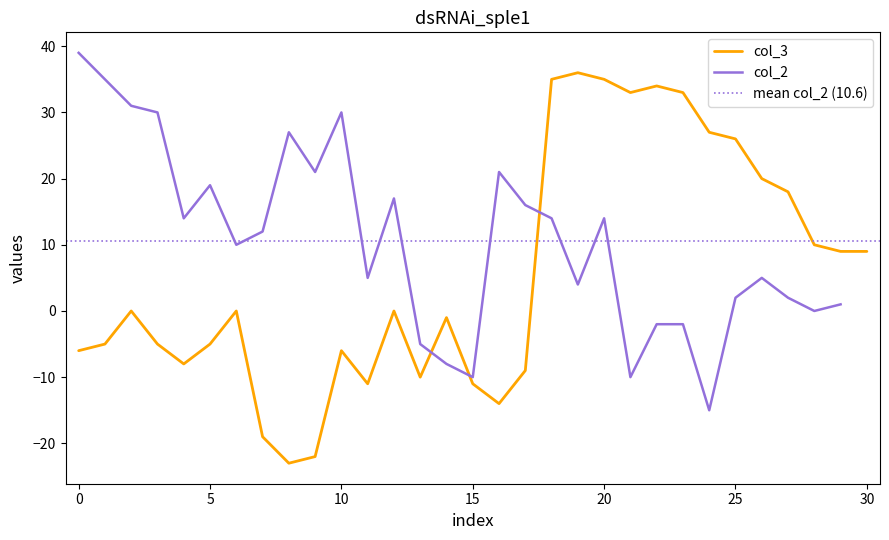

What is the highest value of the col_3 series?

36